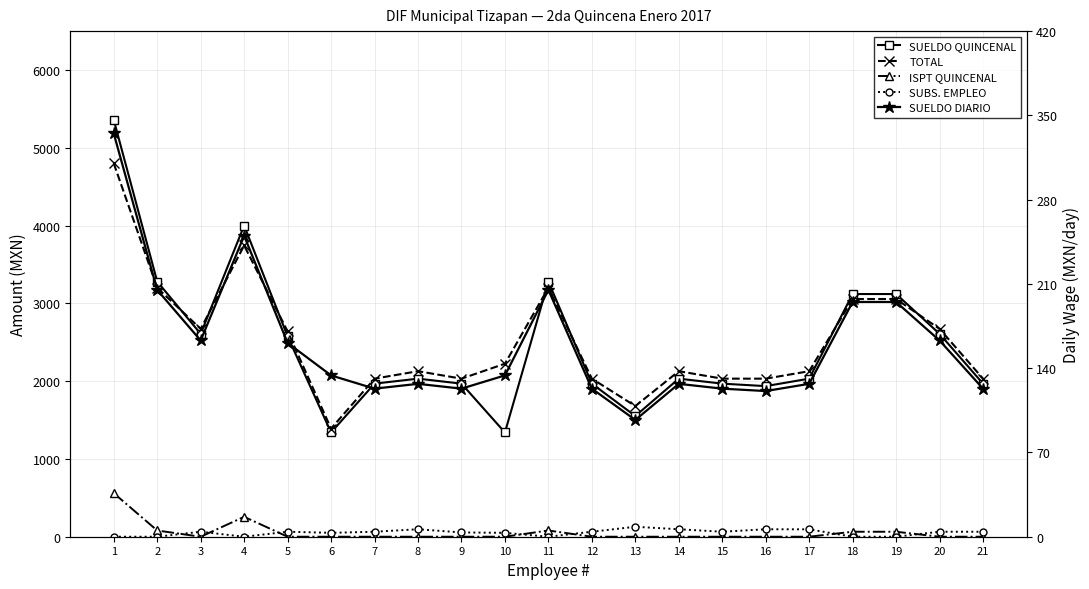

Read the SUELDO QUINCENAL value at 16, to the nearest 10.

1940